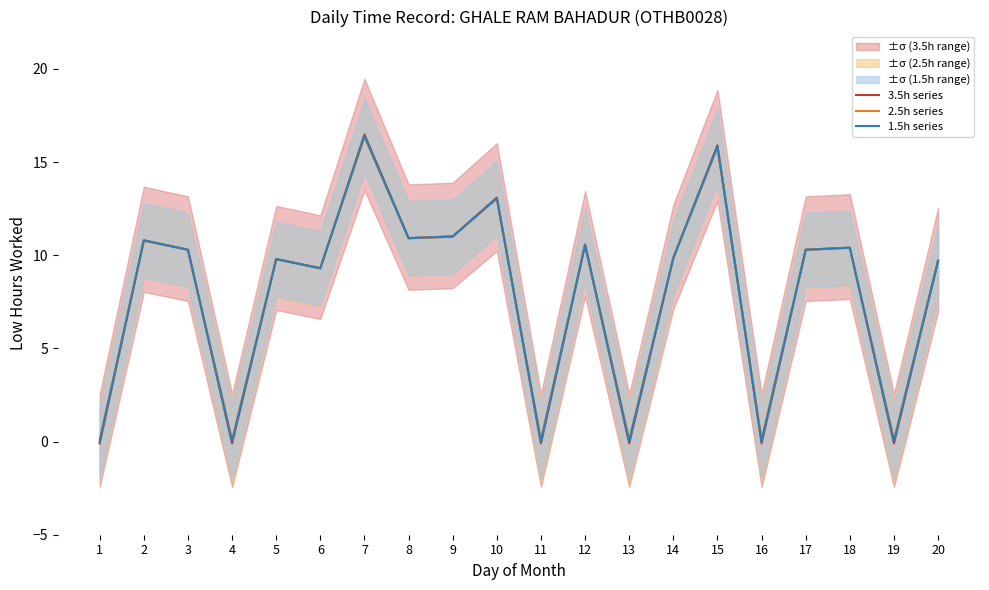

What is the difference between the maximum and minimum values in the 1.5h series series?

16.4